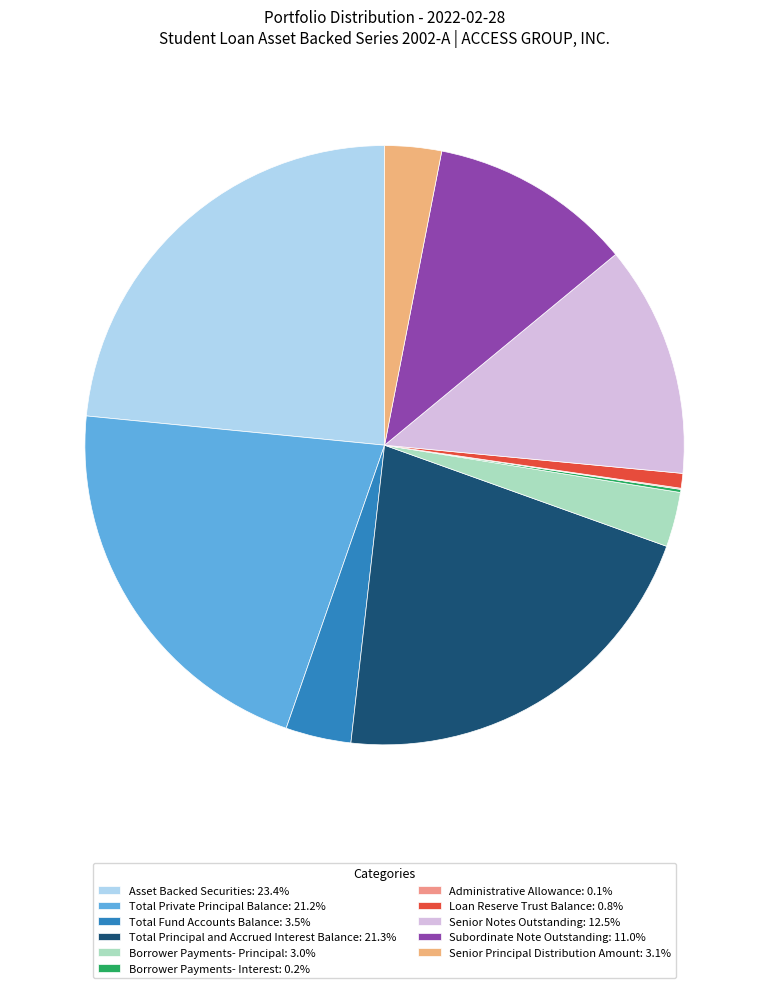

Is there a majority slice in this chart?

No